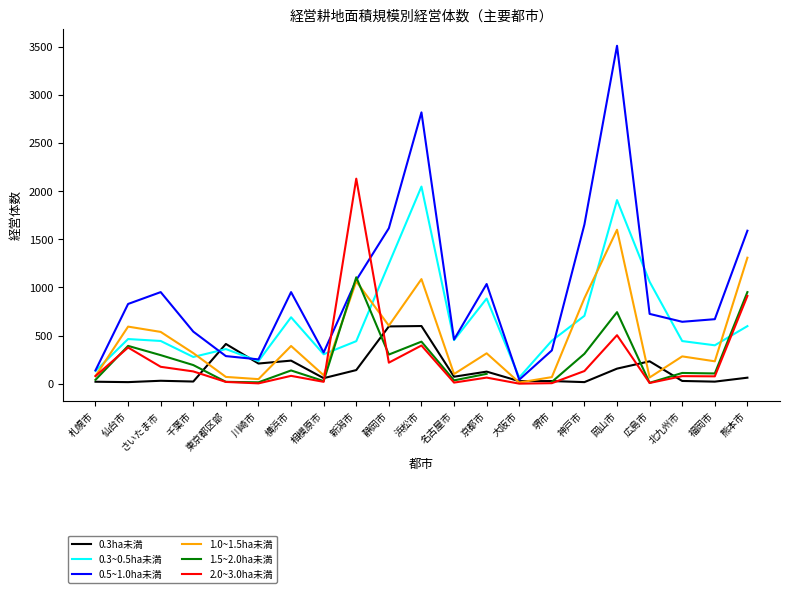

What are all the series names shown in the legend?

0.3ha未満, 0.3~0.5ha未満, 0.5~1.0ha未満, 1.0~1.5ha未満, 1.5~2.0ha未満, 2.0~3.0ha未満